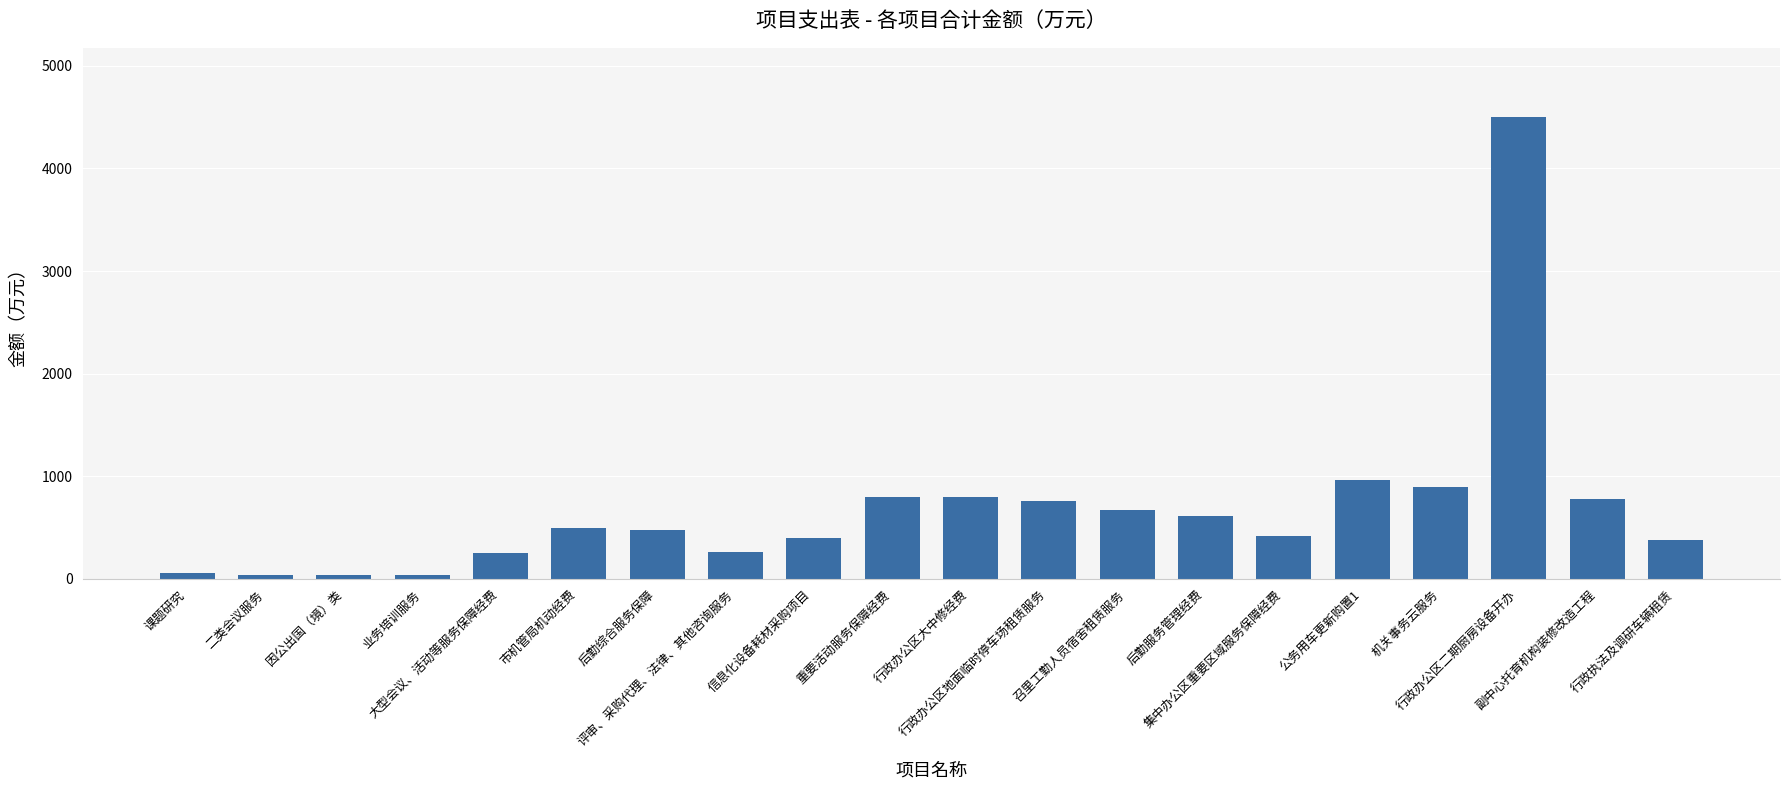

The value at 重要活动服务保障经费 is 800.0. True or false?

True